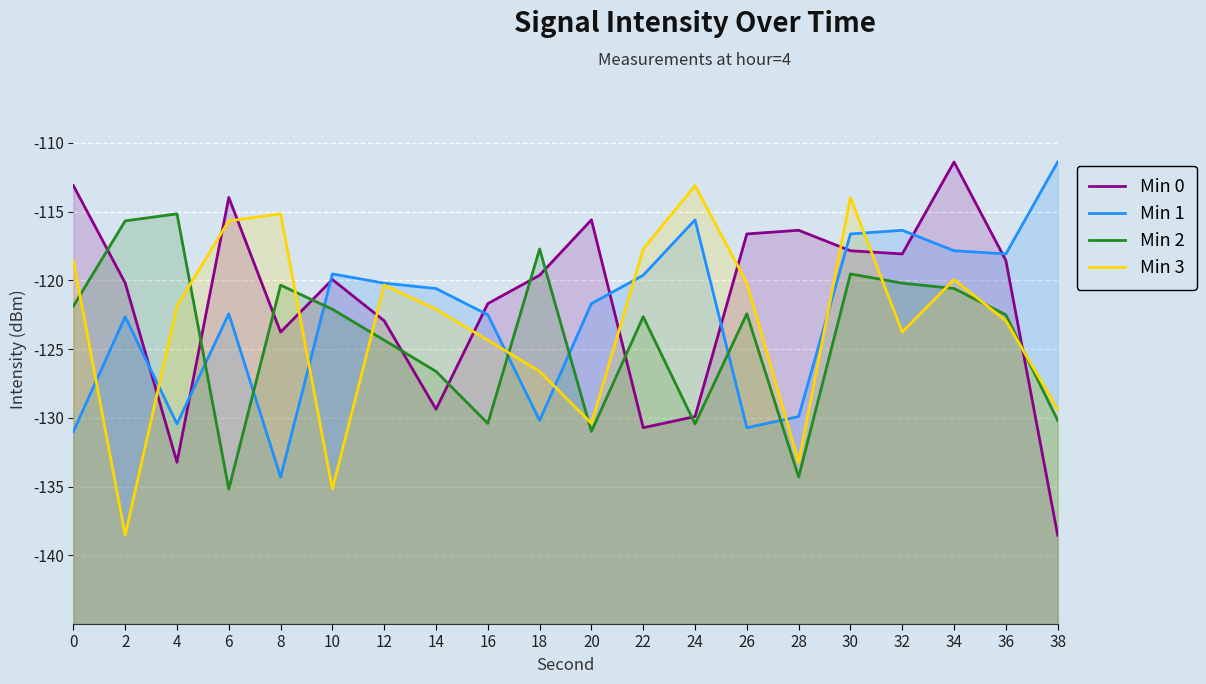

What are all the series names shown in the legend?

Min 0, Min 1, Min 2, Min 3